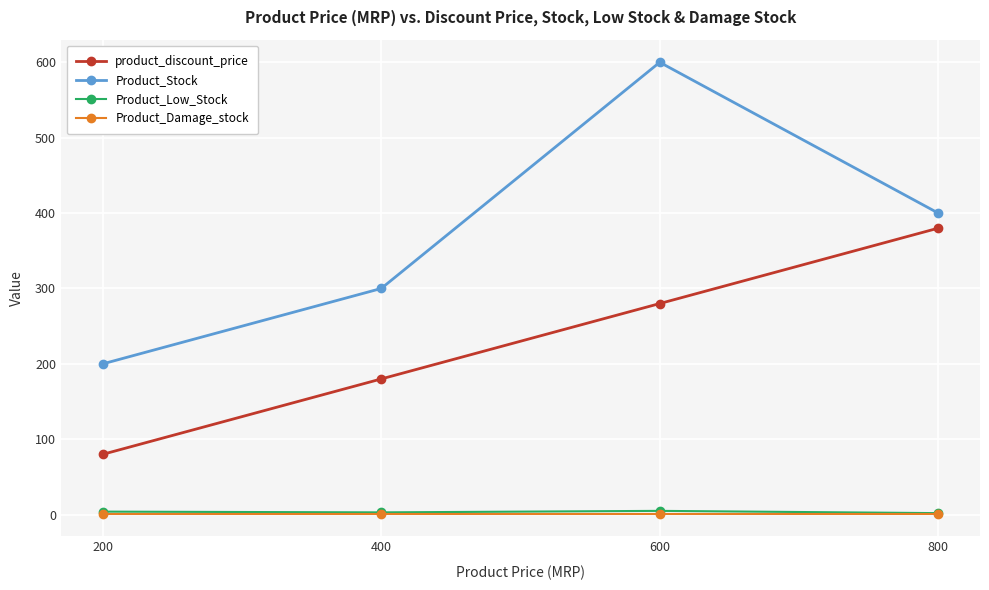

True or false: product_discount_price has more than 0 interior local peaks.

False